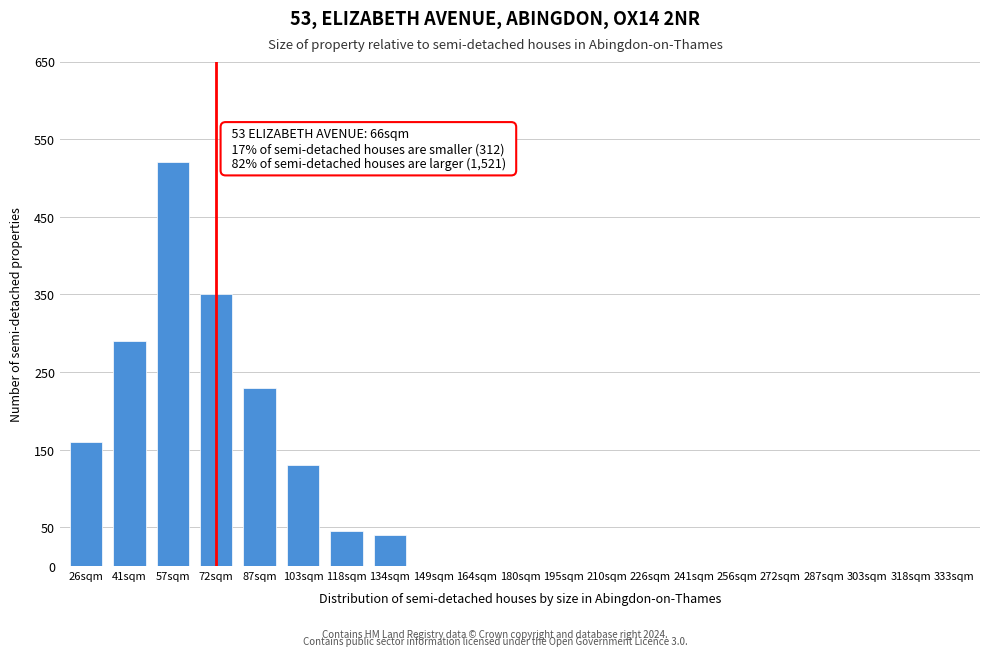

Reading left to right, what are all the values shown in this chart?

26sqm=160	41sqm=290	57sqm=520	72sqm=350	87sqm=230	103sqm=130	118sqm=45	134sqm=40	149sqm=0	164sqm=0	180sqm=0	195sqm=0	210sqm=0	226sqm=0	241sqm=0	256sqm=0	272sqm=0	287sqm=0	303sqm=0	318sqm=0	333sqm=0